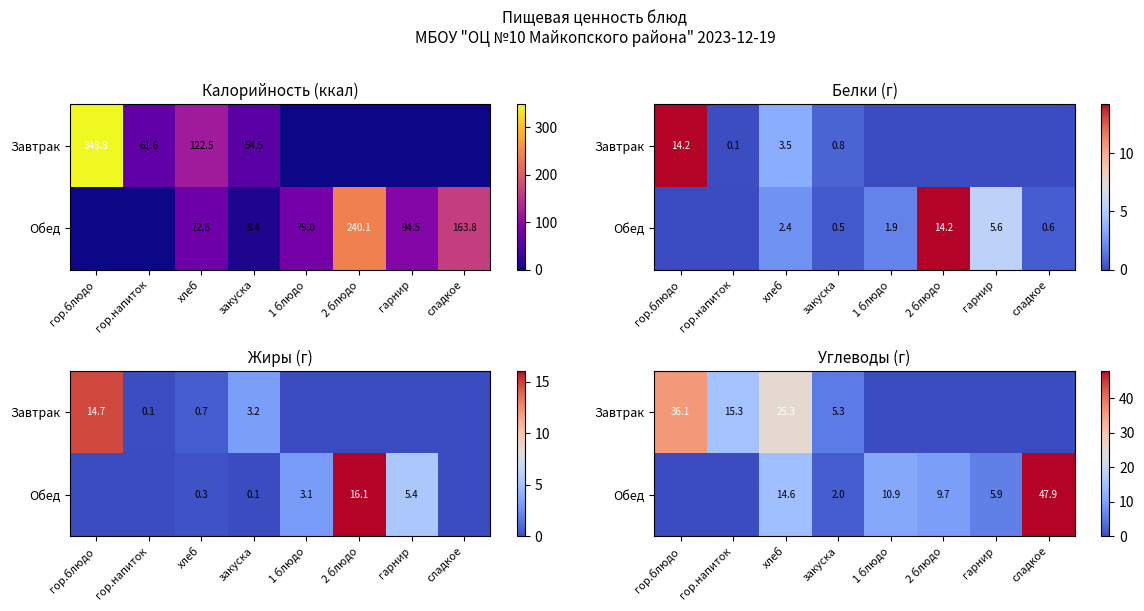

Which category has the lowest value in the Завтрак series?

1 блюдо